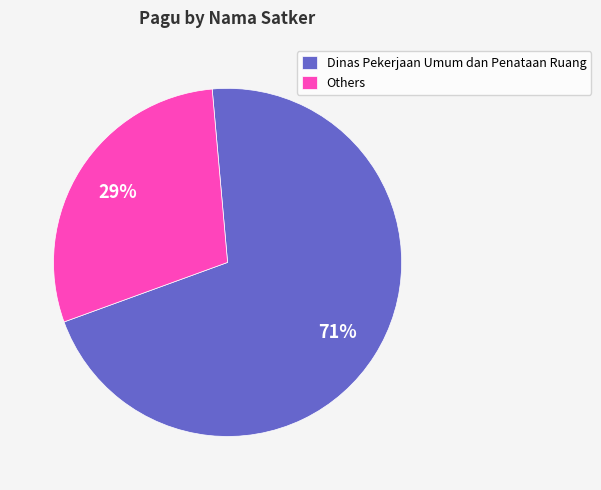

Is there a majority slice in this chart?

Yes